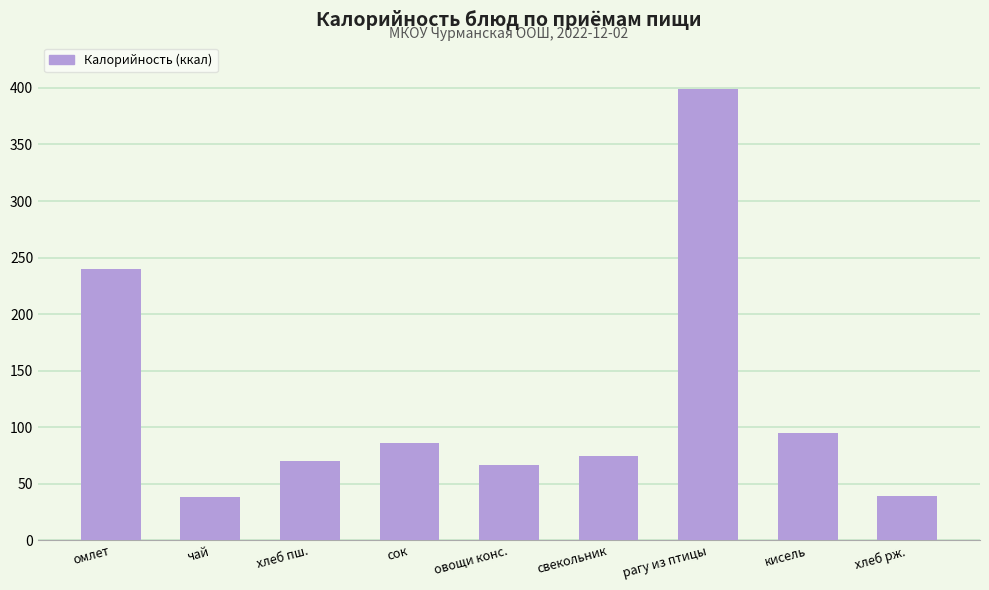

What is the smallest value displayed?

38.0